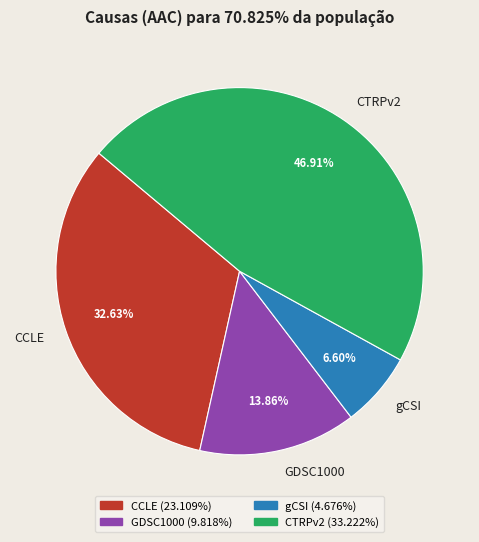

To the nearest percent, what is the average slice percentage?

25%